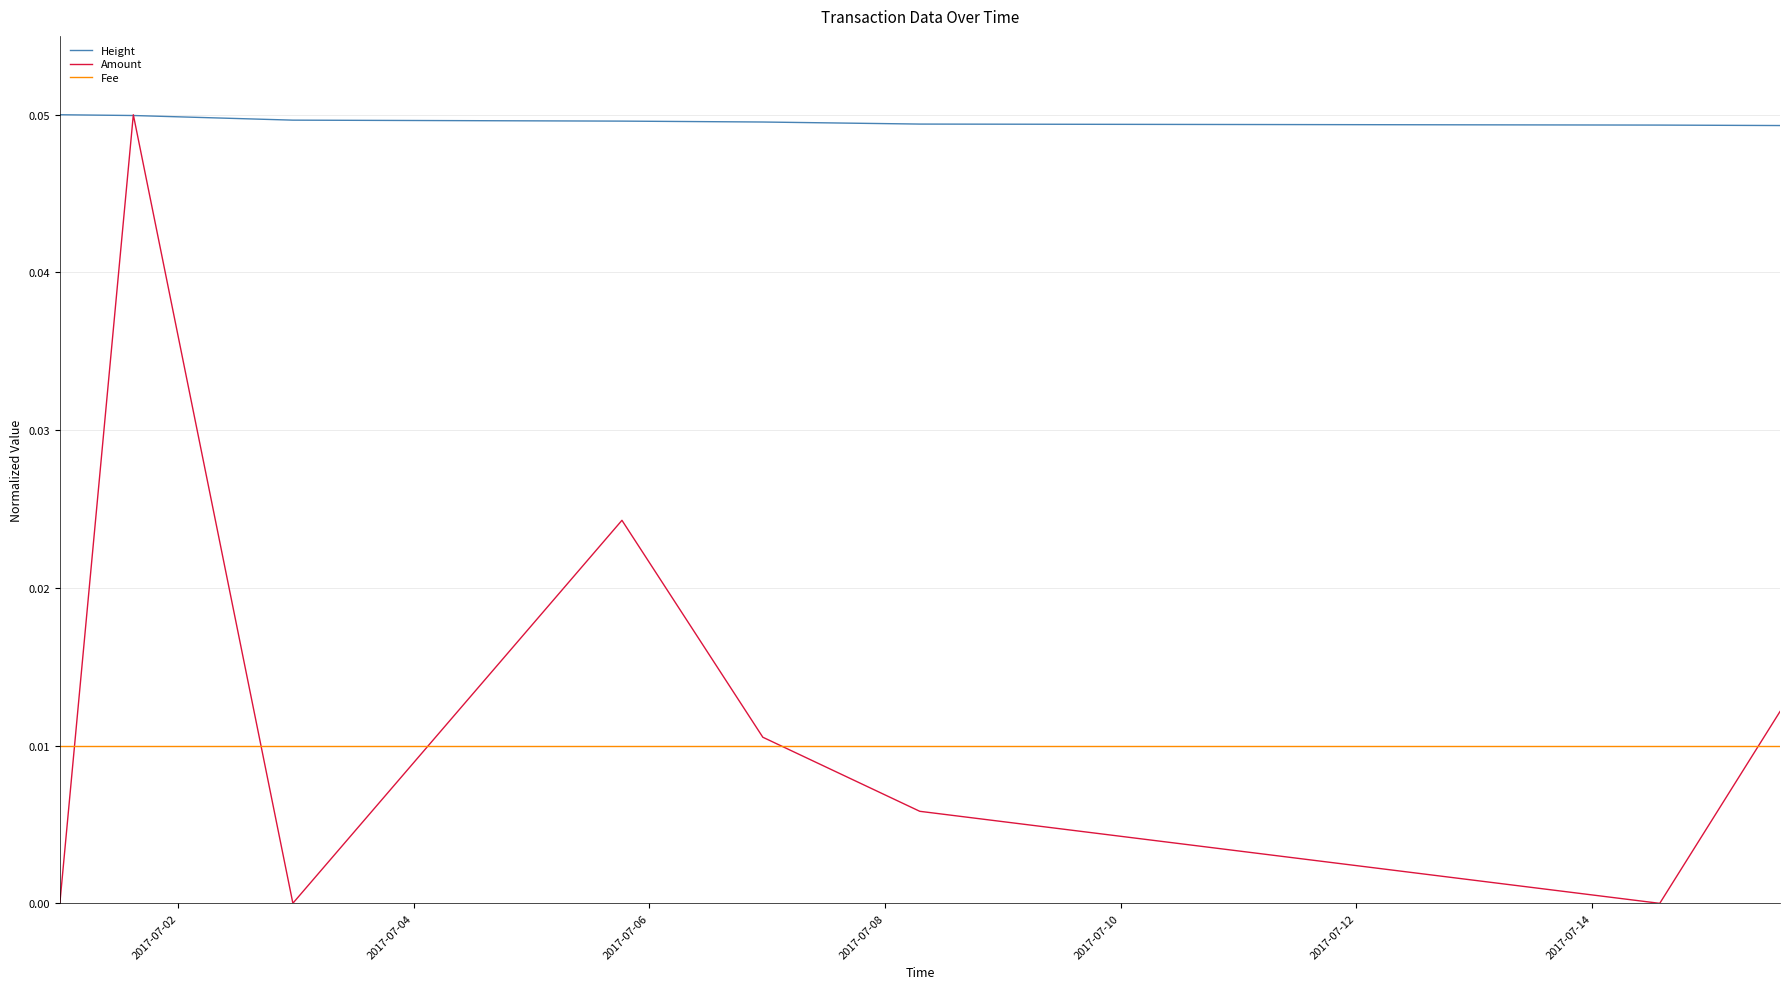

True or false: Fee and Height intersect in this chart.

False